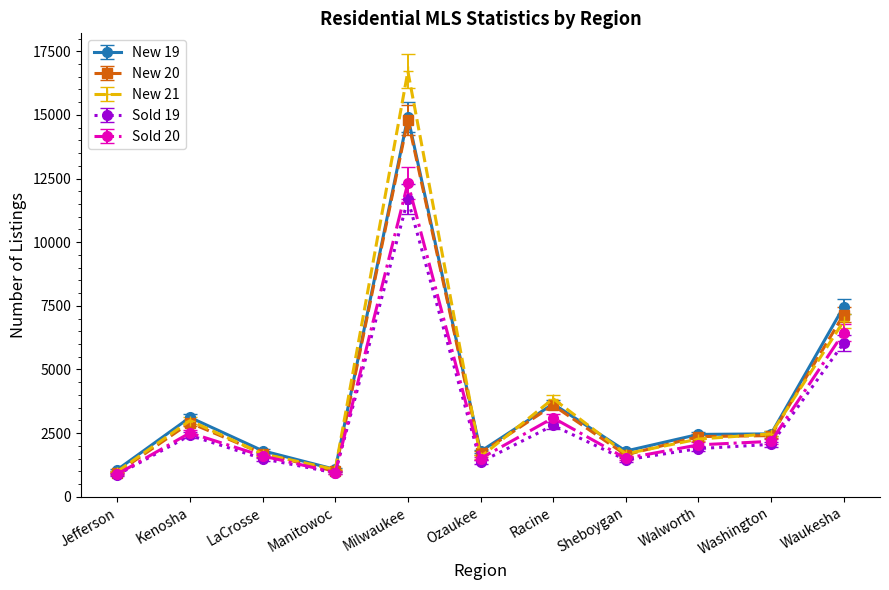

What is the label of the 6th point from the left?

Ozaukee